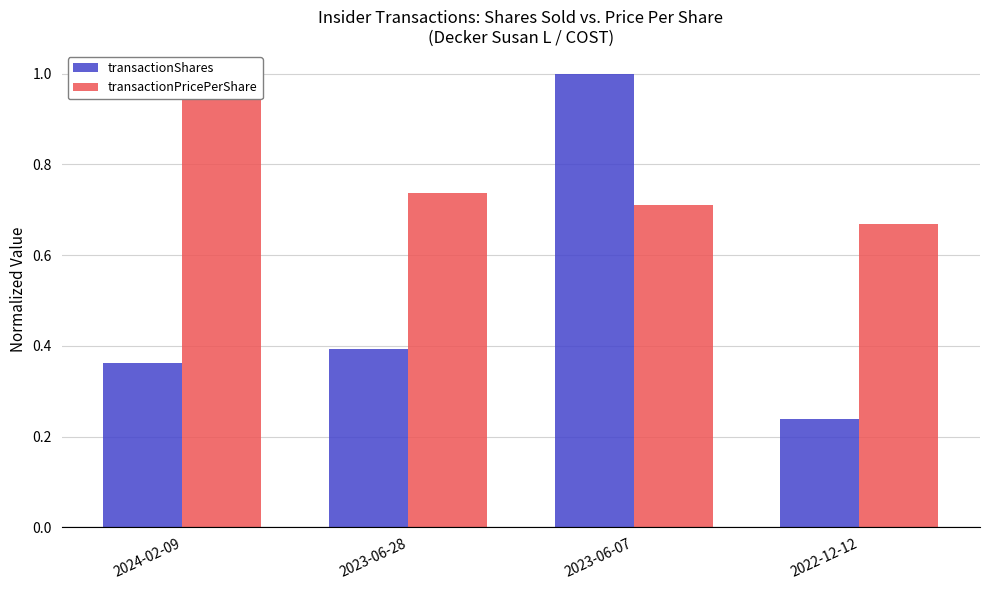

How many bars are there in total?

8